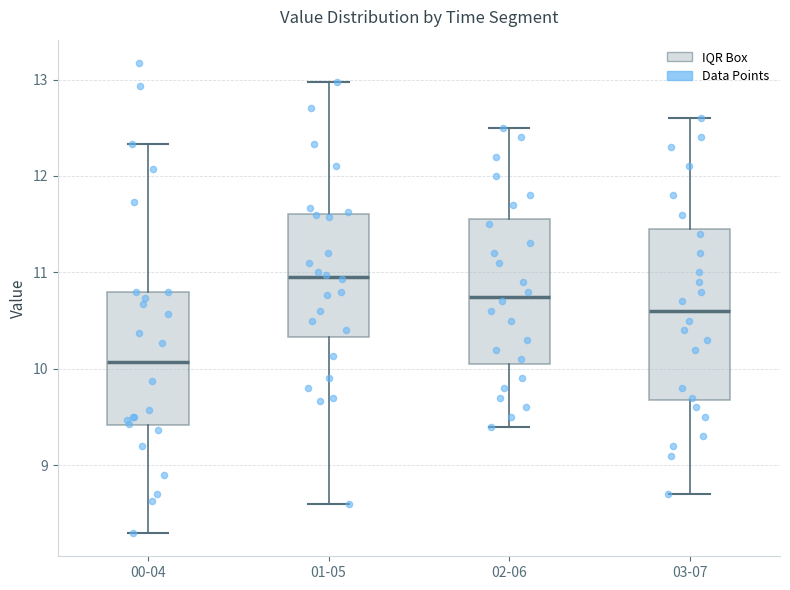

Reading left to right, read every box against the y-axis: the position of its median line, the range the box covers, and the ends of its whiskers. The values are not printed on the chart, so give them approximately, as read against the axis.

00-04: median 10.1, box 9.4 to 10.8, whiskers 8.3 to 12.3
01-05: median 11.0, box 10.3 to 11.6, whiskers 8.6 to 13.0
02-06: median 10.8, box 10.1 to 11.6, whiskers 9.4 to 12.5
03-07: median 10.6, box 9.7 to 11.5, whiskers 8.7 to 12.6